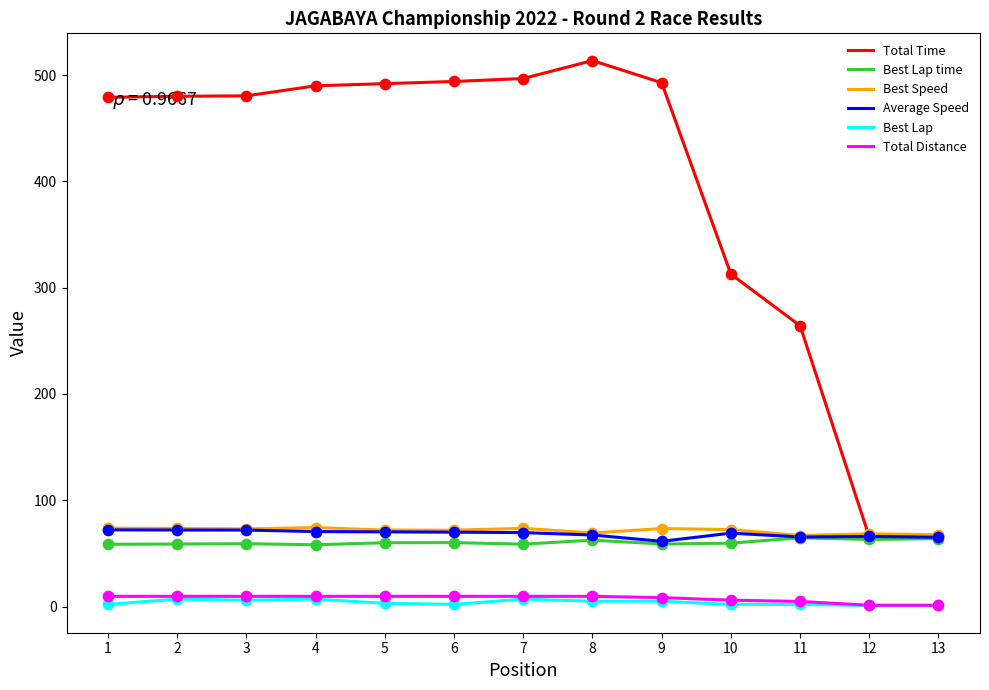

Between 2 and 11, which series saw the biggest shift?

Total Time